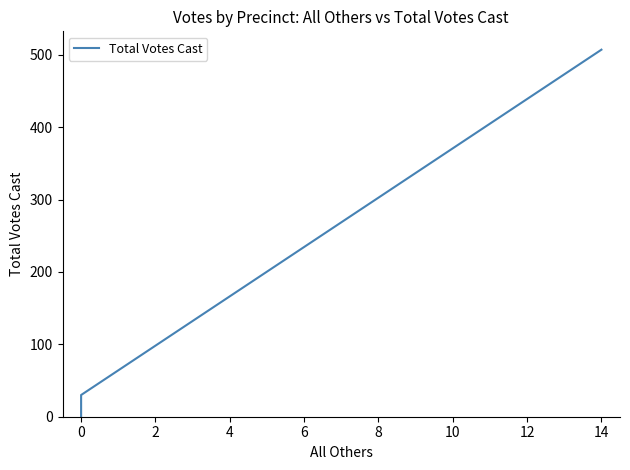

True or false: the data shows 20 at 0.

False